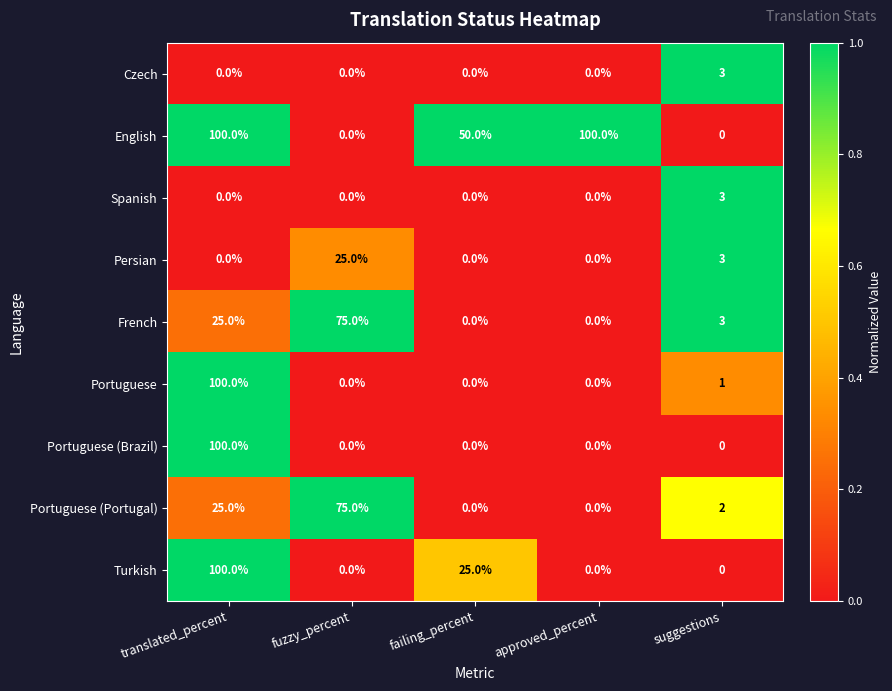

What is the total value across all series at suggestions?

15